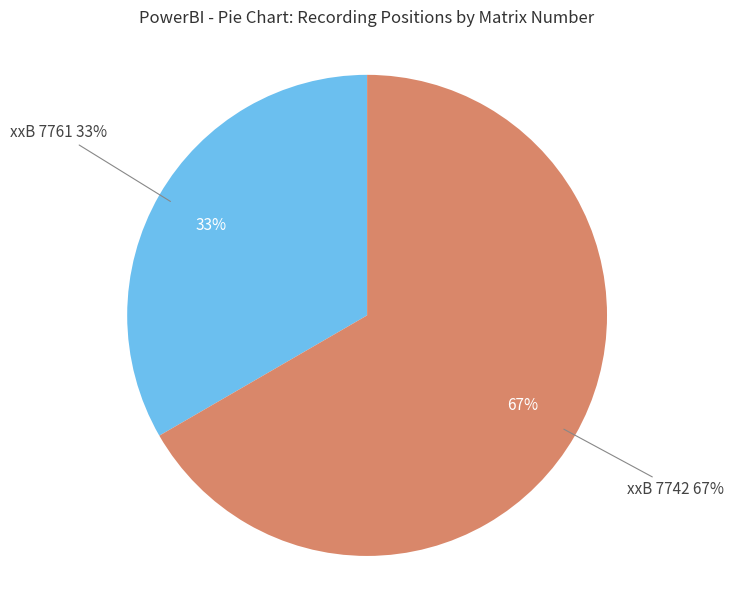

Rank the categories by value from lowest to highest.

xxB 7761, xxB 7742